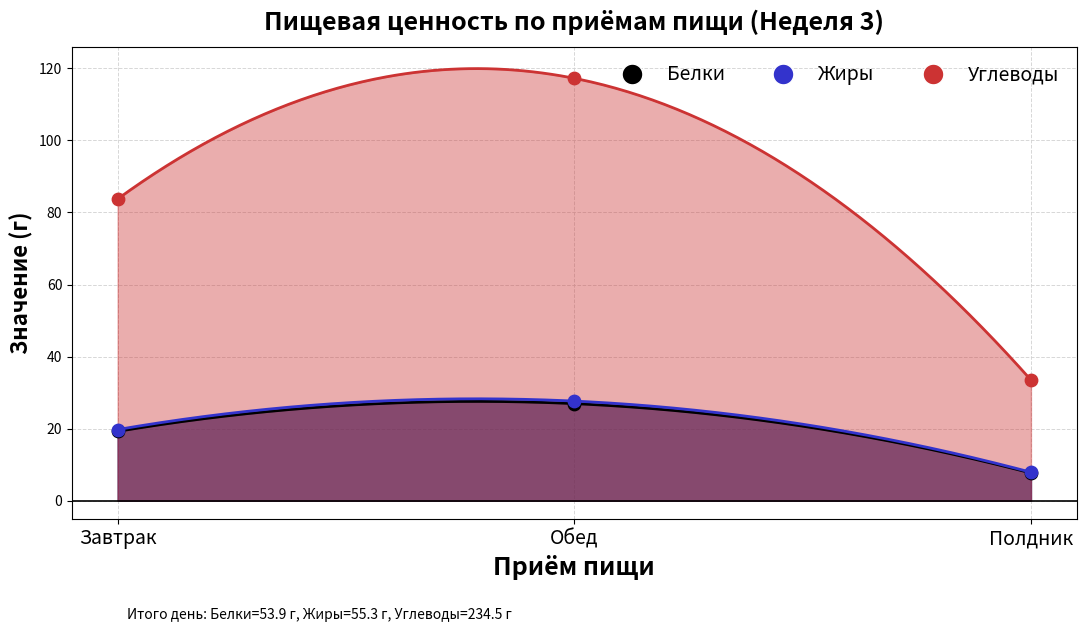

What are all the series names shown in the legend?

Белки, Жиры, Углеводы